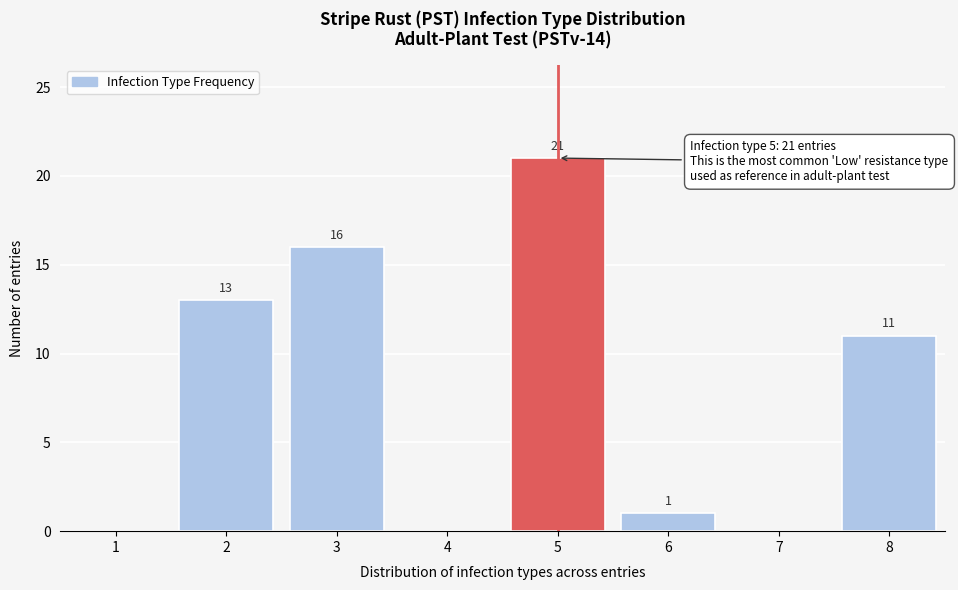

Reading left to right, what are all the values shown in this chart?

1=0	2=13	3=16	4=0	5=21	6=1	7=0	8=11